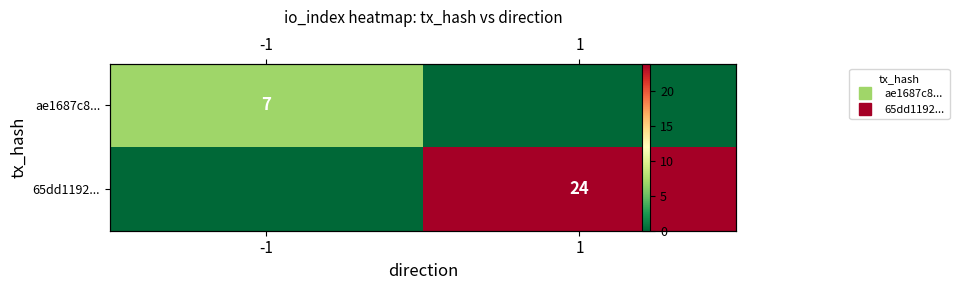

Between -1 and 1, which is larger?

-1